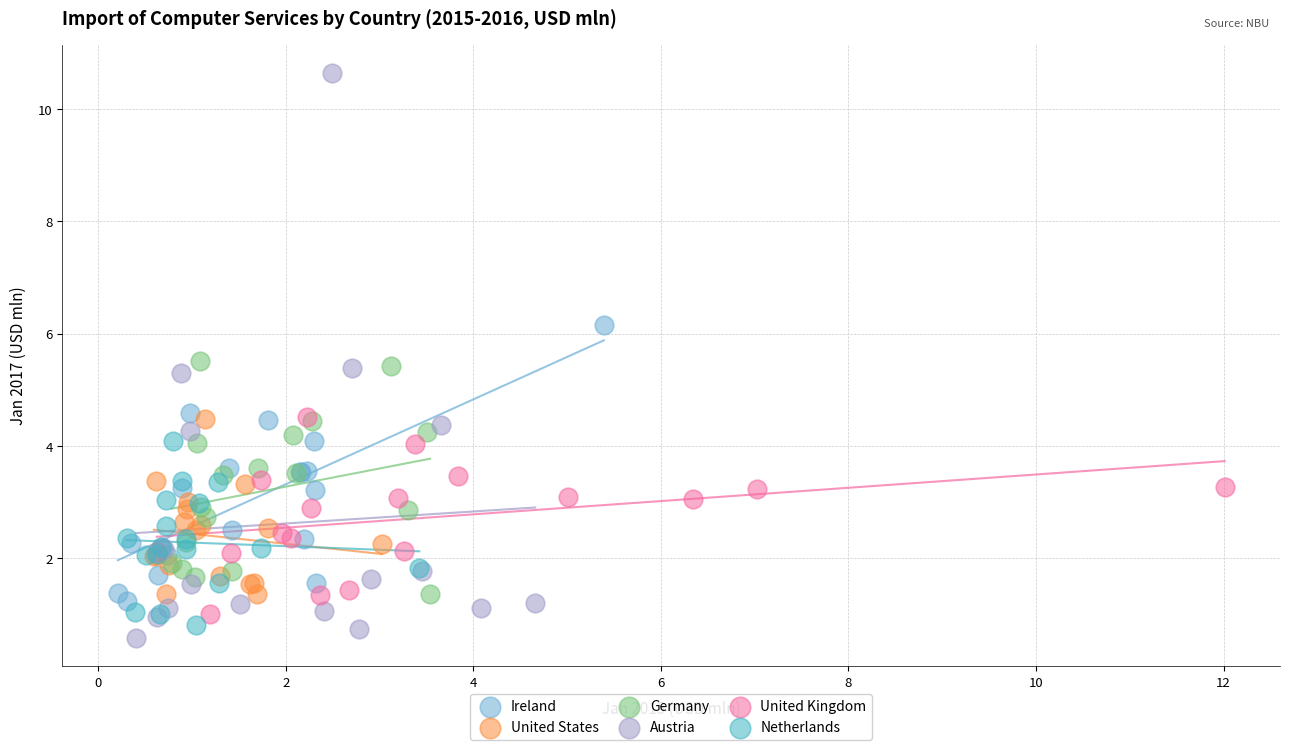

Which series has the largest Y range (max minus min)?

Austria